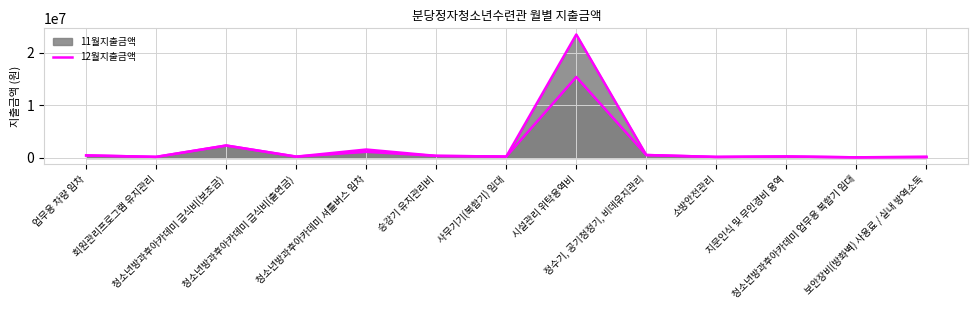

Reading right to left, transcribe all the data shown in this chart.

11월지출금액_line: 보안장비(방화벽) 사용료 / 실내 방역소독=253000	청소년방과후아카데미 업무용 복합기 임대=120000	지문인식 및 무인경비 용역=288500	소방안전관리=200000	정수기, 공기청정기, 비데유지관리=560500	시설관리 위탁용역비=15401240	사무기기(복합기) 임대=270000	승강기 유지관리비=400000	청소년방과후아카데미 셔틀버스 임차=1606000	청소년방과후아카데미 급식비(출연금)=256000	청소년방과후아카데미 급식비(보조금)=2368000	회원관리프로그램 유지관리=210000	업무용 차량 임차=486000
12월지출금액_line: 보안장비(방화벽) 사용료 / 실내 방역소독=140000	청소년방과후아카데미 업무용 복합기 임대=120000	지문인식 및 무인경비 용역=288500	소방안전관리=200000	정수기, 공기청정기, 비데유지관리=560500	시설관리 위탁용역비=23468760	사무기기(복합기) 임대=270000	승강기 유지관리비=400000	청소년방과후아카데미 셔틀버스 임차=1168000	청소년방과후아카데미 급식비(출연금)=256000	청소년방과후아카데미 급식비(보조금)=2368000	회원관리프로그램 유지관리=210000	업무용 차량 임차=486000